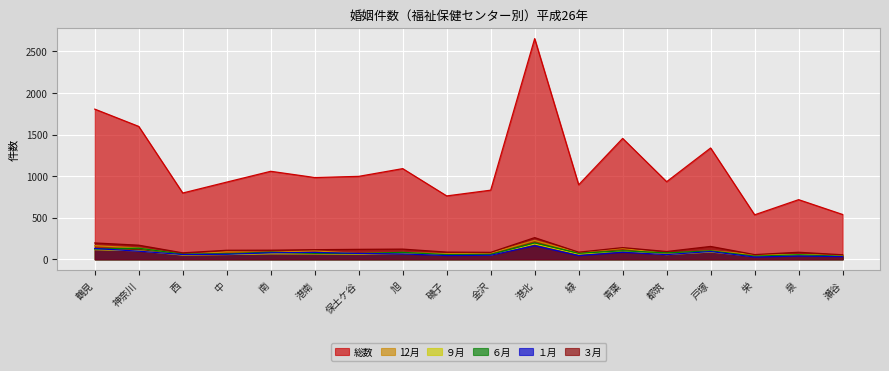

What are all the series names shown in the legend?

総数, 12月, ９月, ６月, １月, ３月